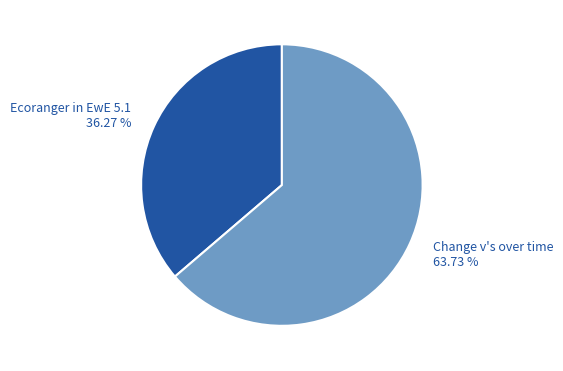

Which category has the biggest portion of the pie?

Change v's over time